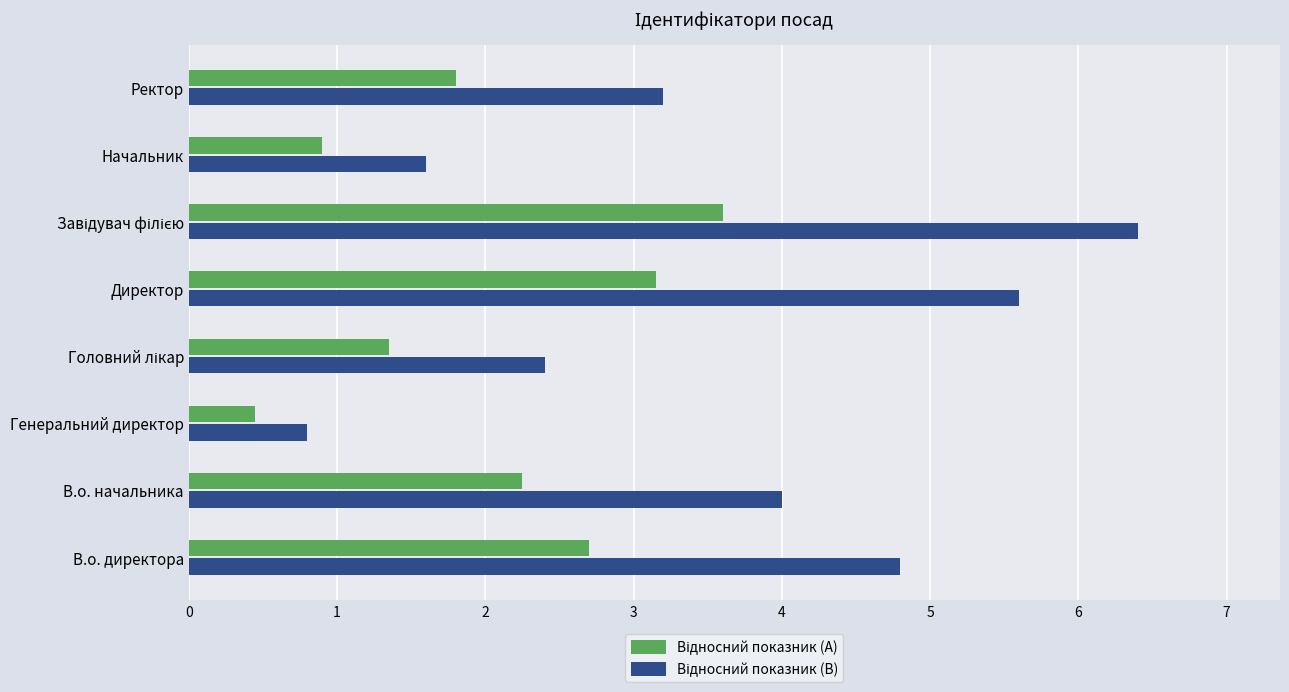

Which label corresponds to the smallest value in the chart?

Генеральний директор